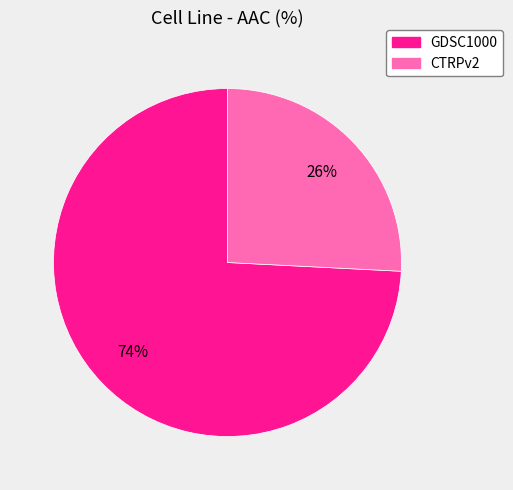

Between GDSC1000 and CTRPv2, which is larger?

GDSC1000